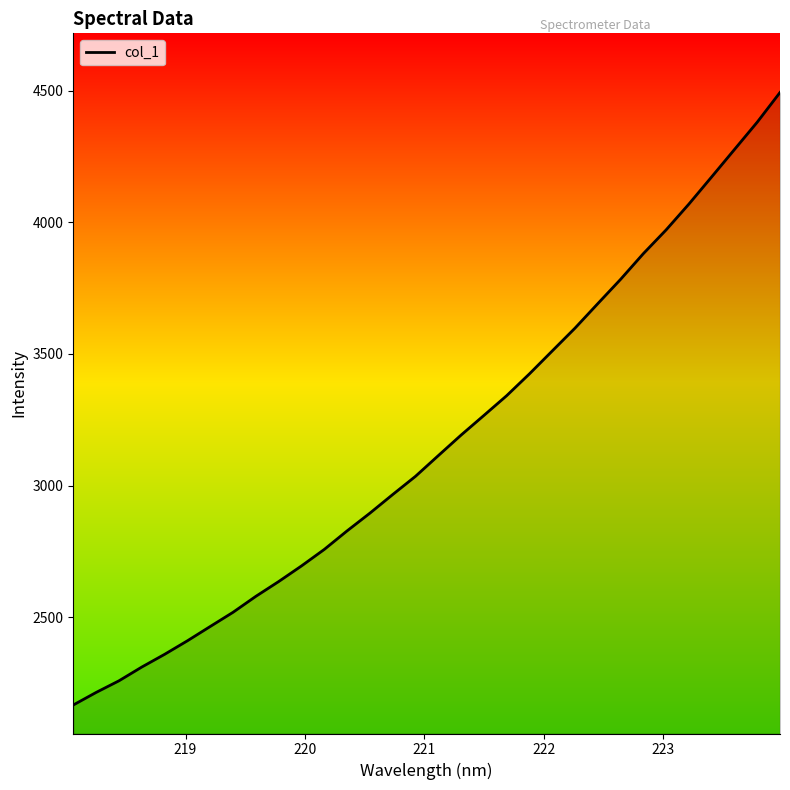

What is the difference between the maximum and minimum values?

2327.6